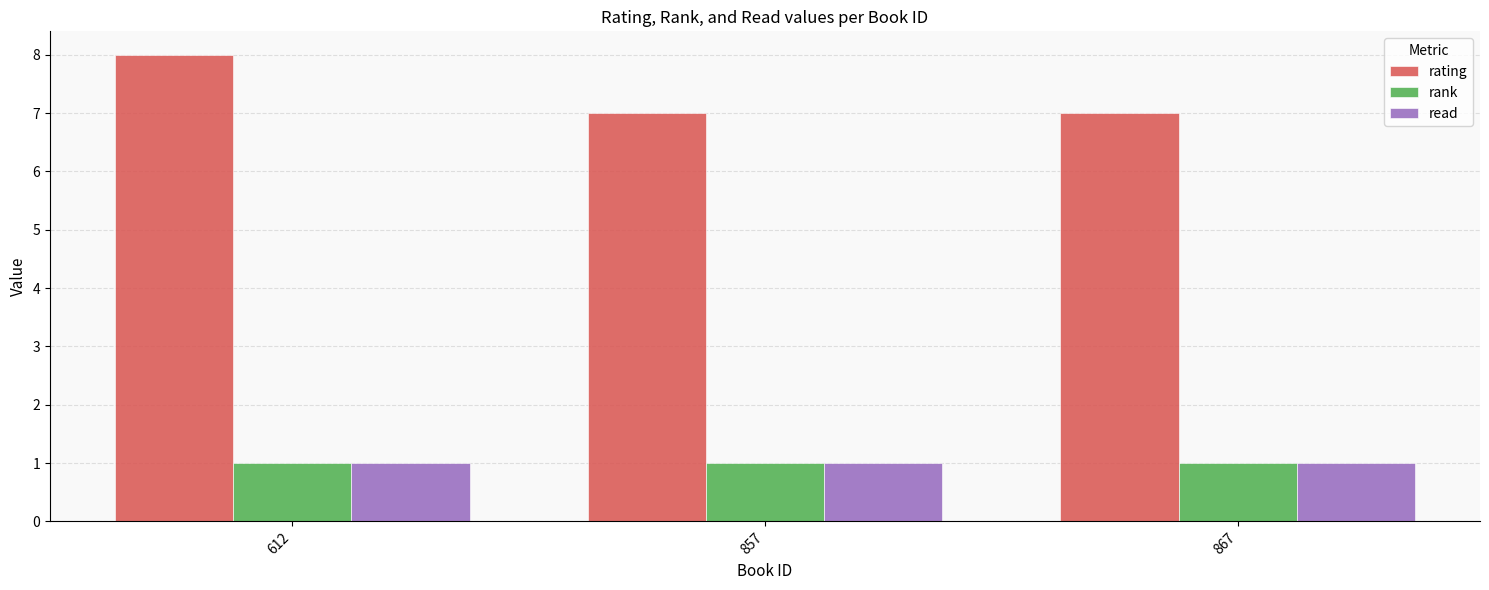

Is the value of rating at 612 greater than the value of read at 857?

Yes